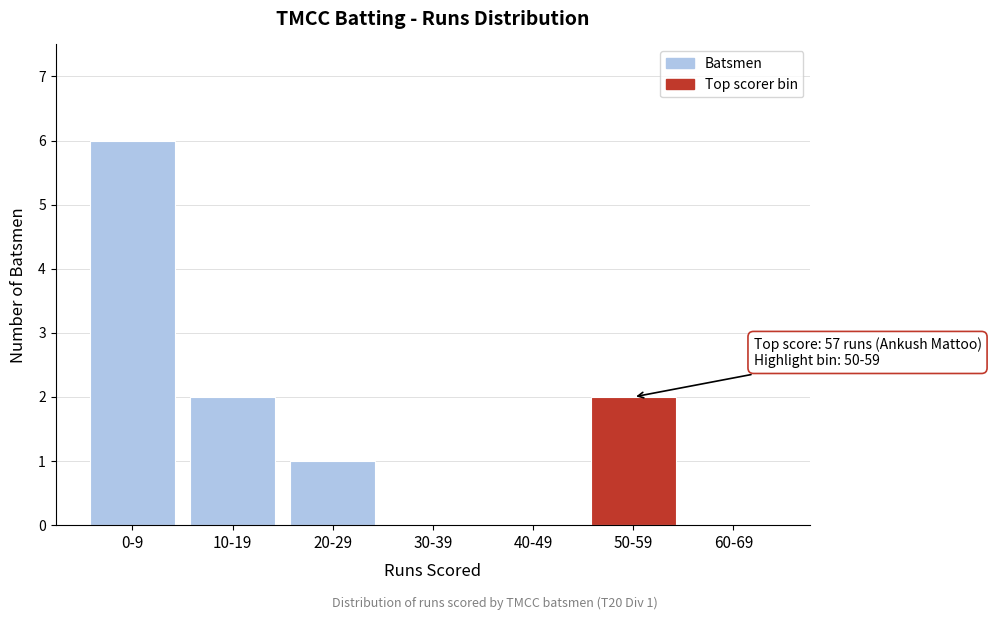

Reading right to left, extract all data points from this chart.

60-69=0	50-59=2	40-49=0	30-39=0	20-29=1	10-19=2	0-9=6